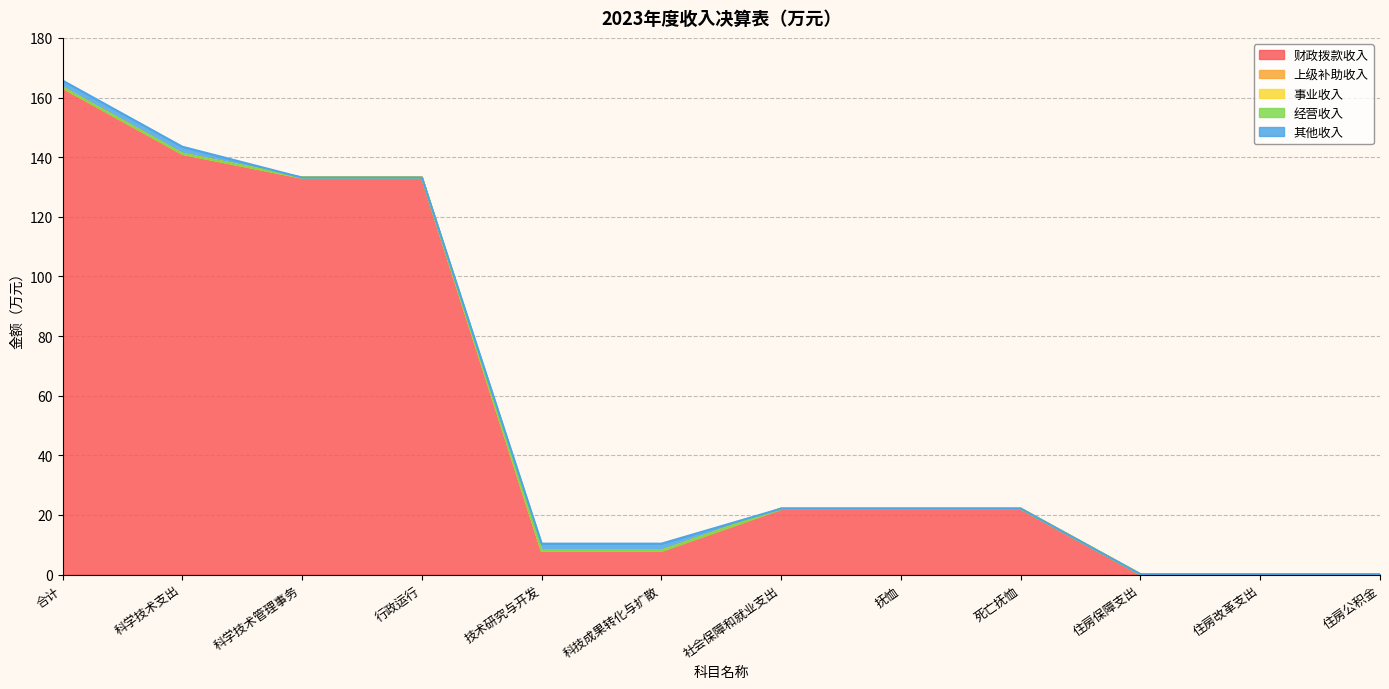

At which label is 财政拨款收入 closest to 81?

科学技术管理事务